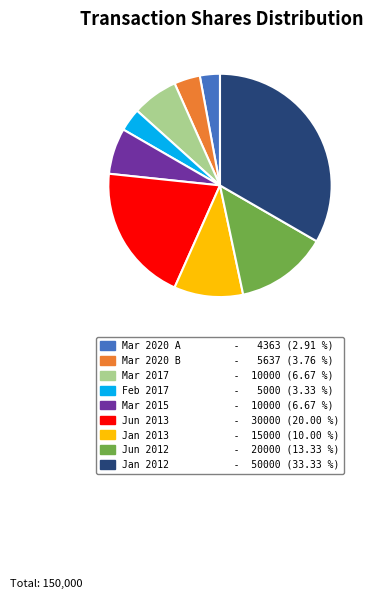

Is there any slice that represents more than half of the pie?

No